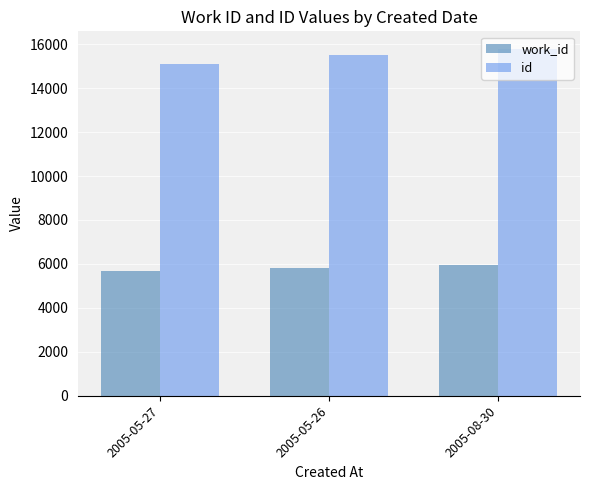

How many distinct data groups are displayed?

2